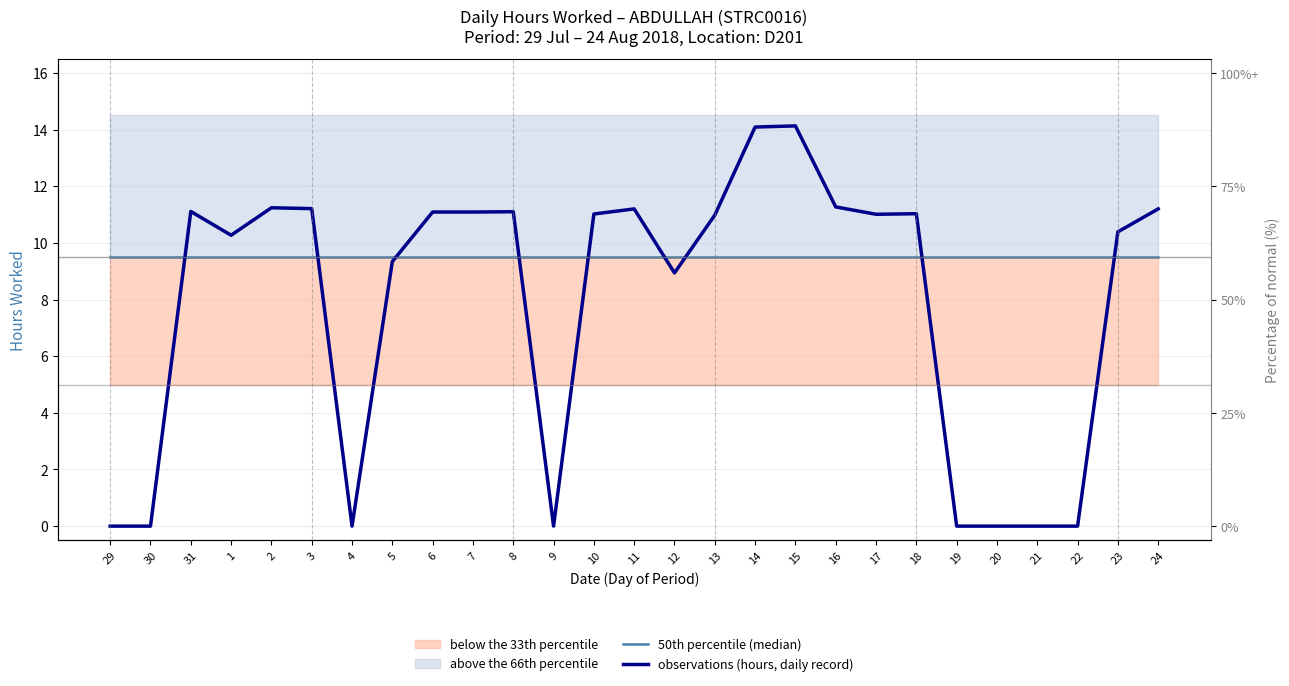

Between 15 and 22, which is larger?

15